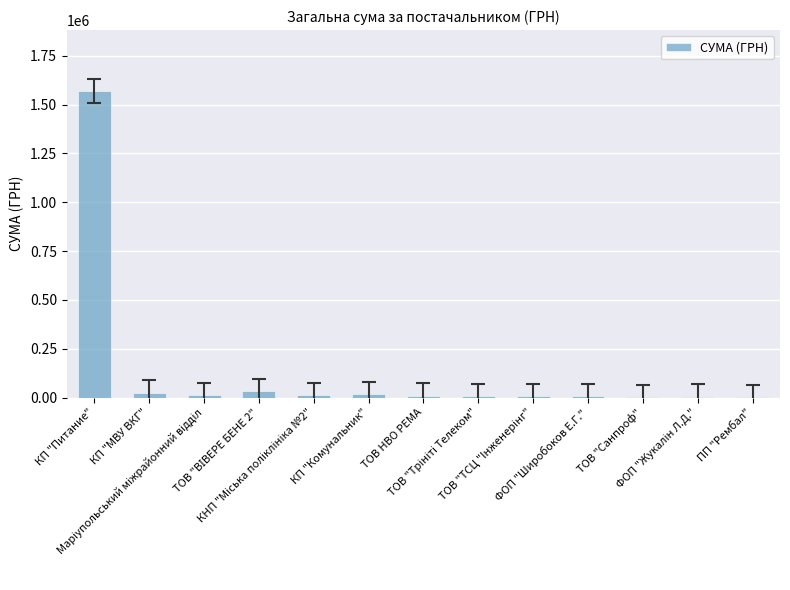

How many categories are shown in the chart?

13